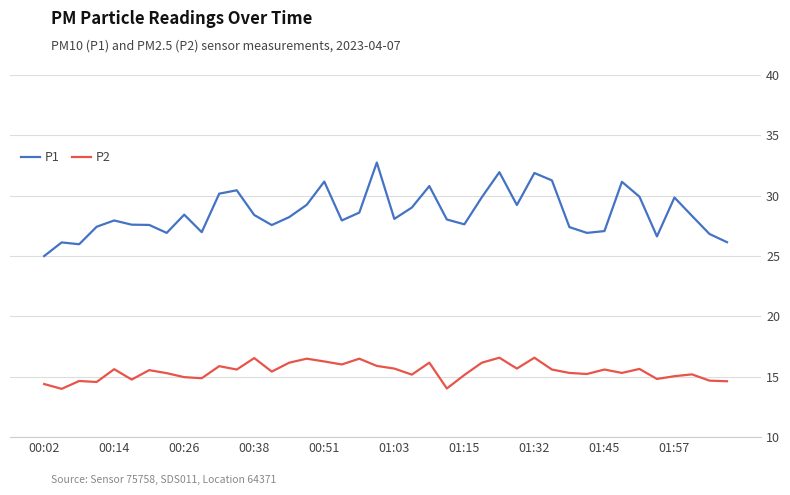

What is the highest value of the P2 series?

16.6